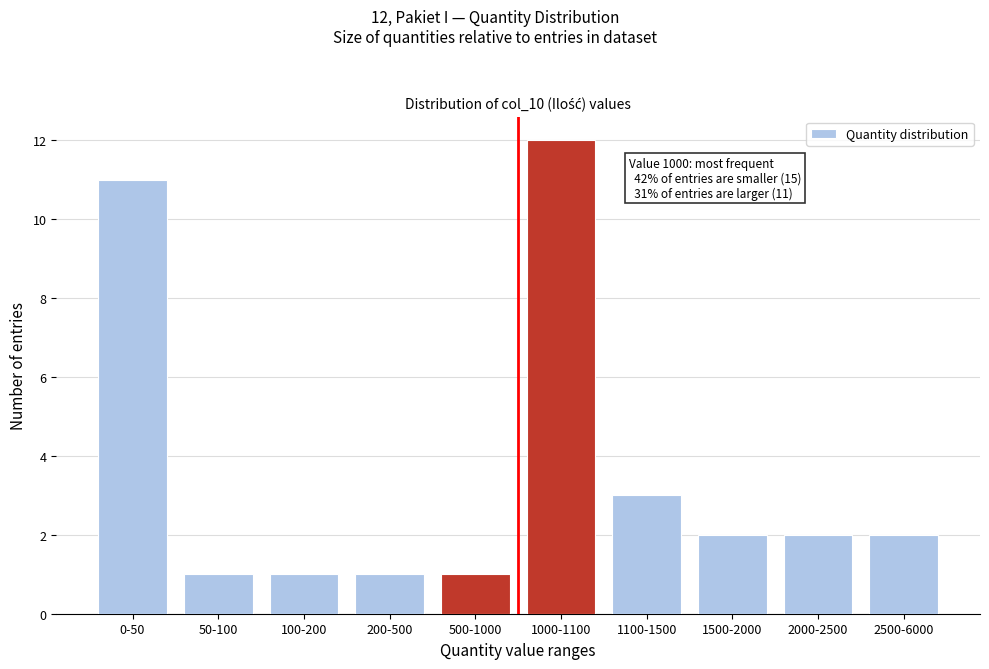

Reading left to right, extract all data points from this chart.

0-50=11	50-100=1	100-200=1	200-500=1	500-1000=1	1000-1100=12	1100-1500=3	1500-2000=2	2000-2500=2	2500-6000=2